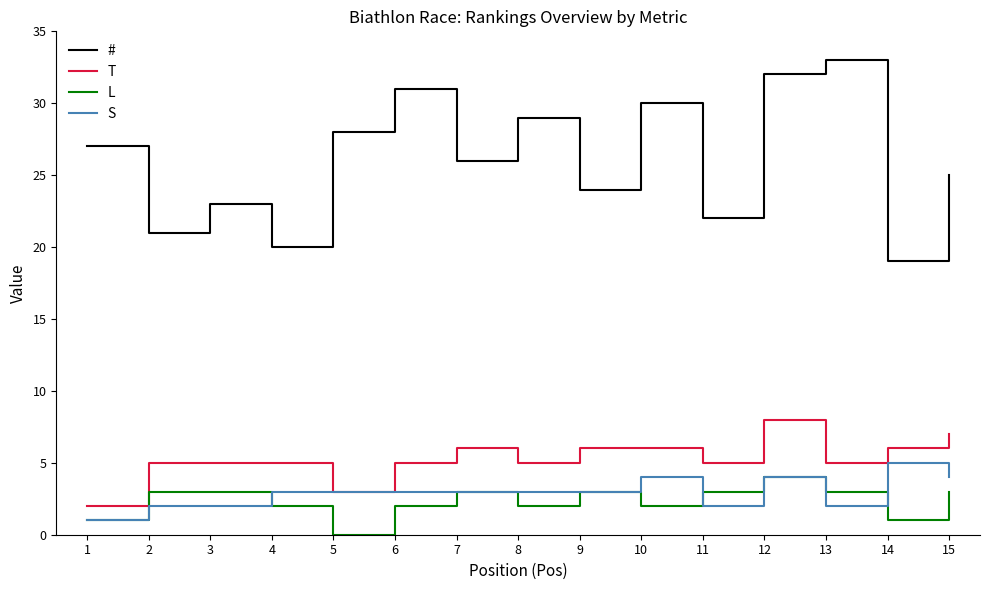

True or false: T and # cross at least once.

False